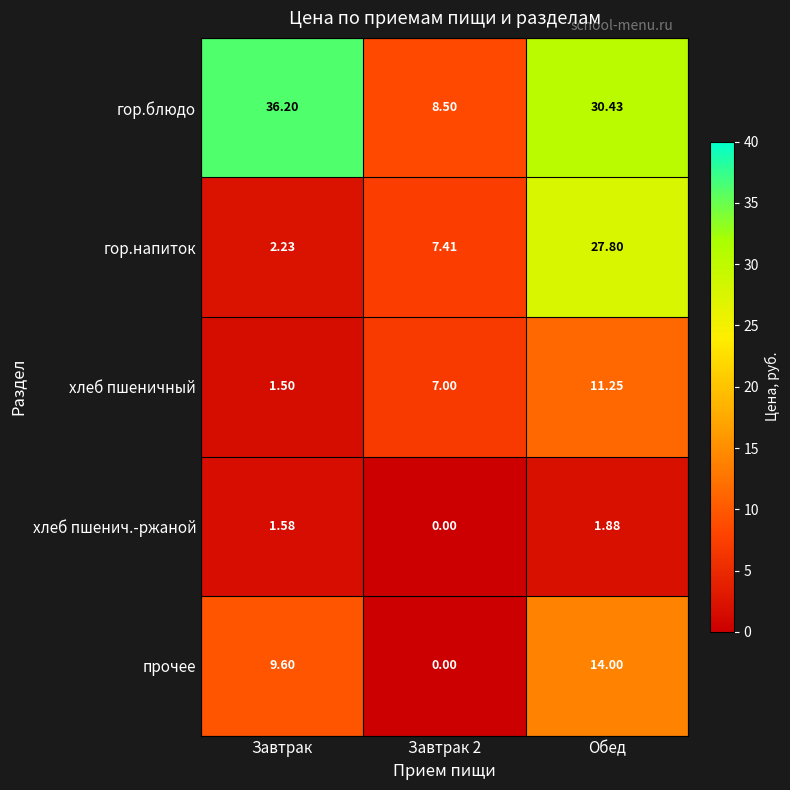

How many data points does each series have?

3